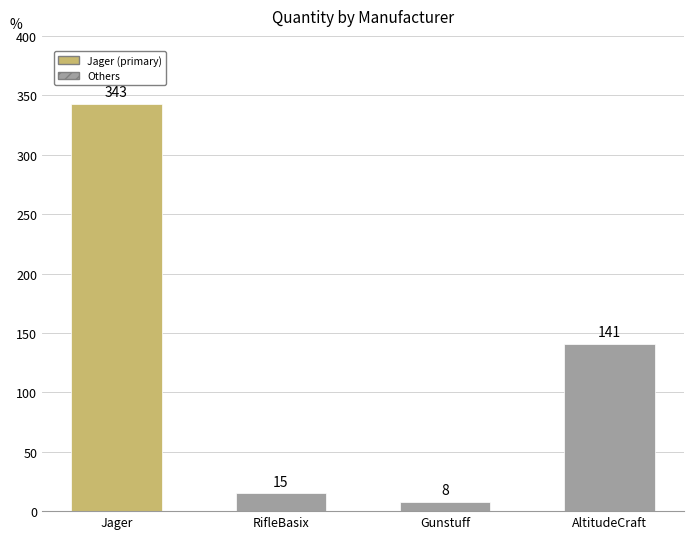

How many values are below 141?

2